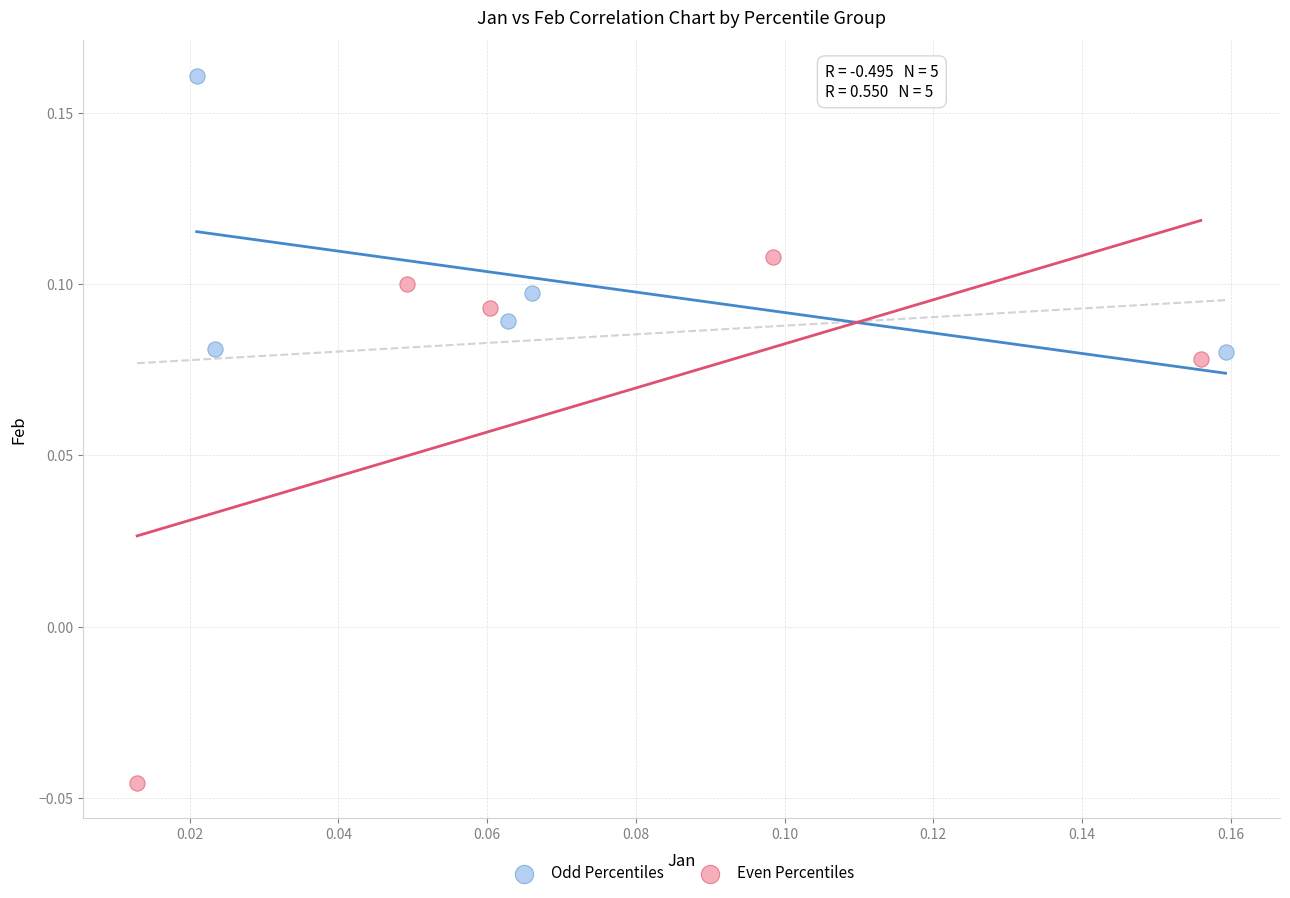

Which series contains the highest Y value?

Odd Percentiles